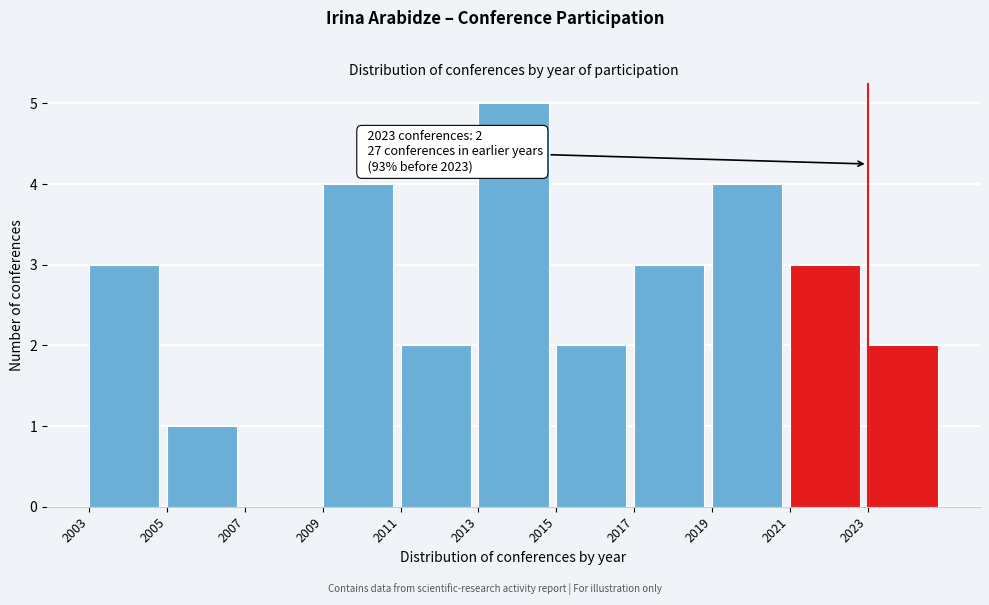

Over which range of the x-axis is the bar tallest?

2013 to 2015